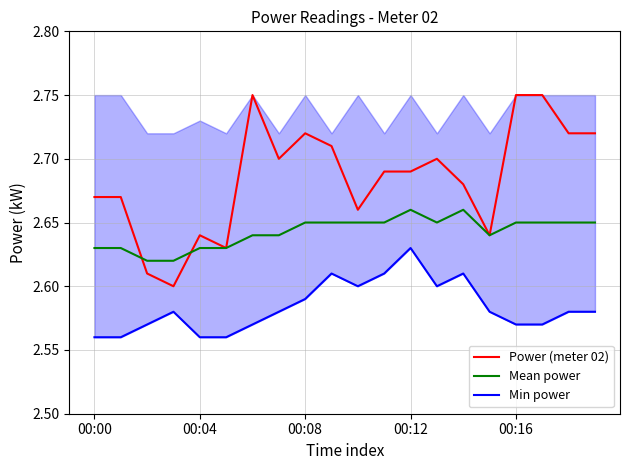

Which label corresponds to the largest value in the chart?

6